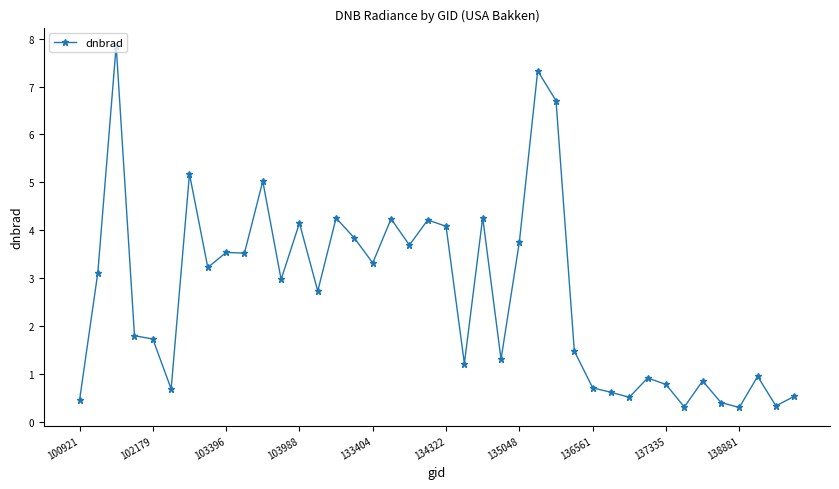

What is the value of the 38th point from the left?

0.9